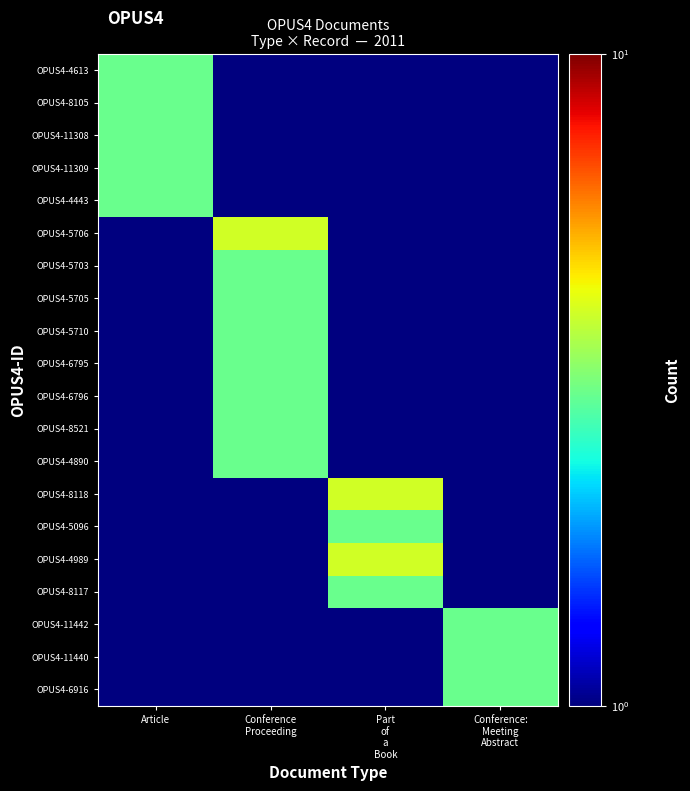

What is the spread (max minus min) of values at Article?

3.0